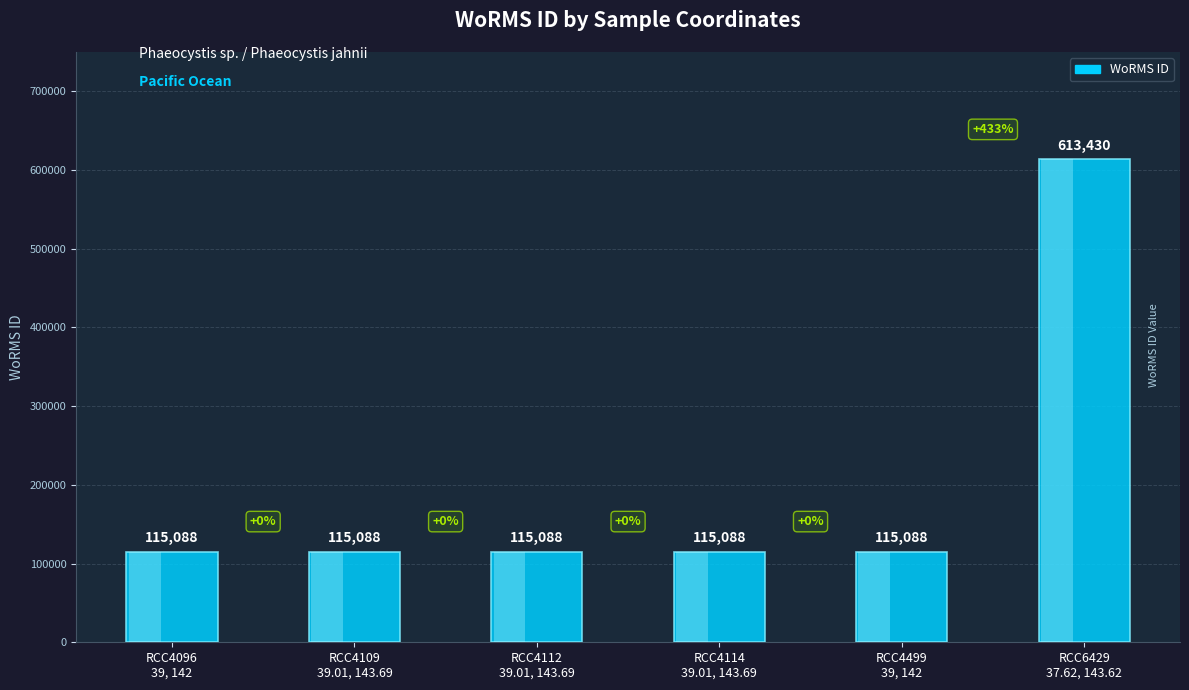

Rank the categories by value from lowest to highest.

RCC4096
39, 142, RCC4109
39.01, 143.69, RCC4112
39.01, 143.69, RCC4114
39.01, 143.69, RCC4499
39, 142, RCC6429
37.62, 143.62